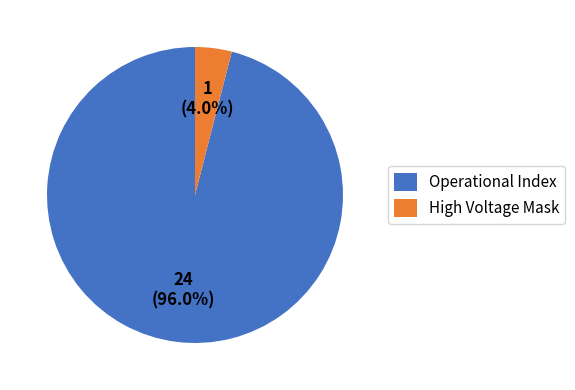

Which slice is the smallest?

High Voltage Mask